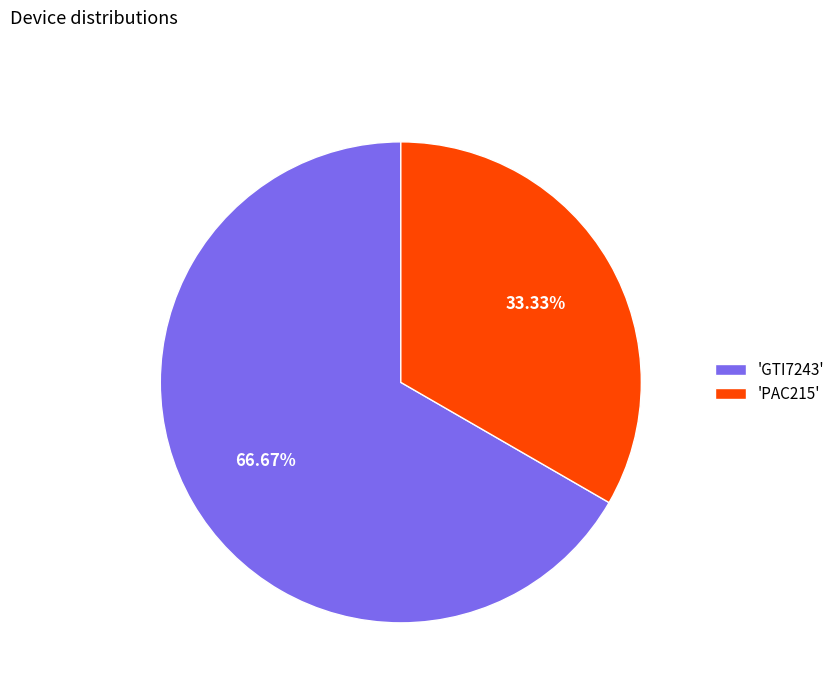

Is there a majority slice in this chart?

Yes